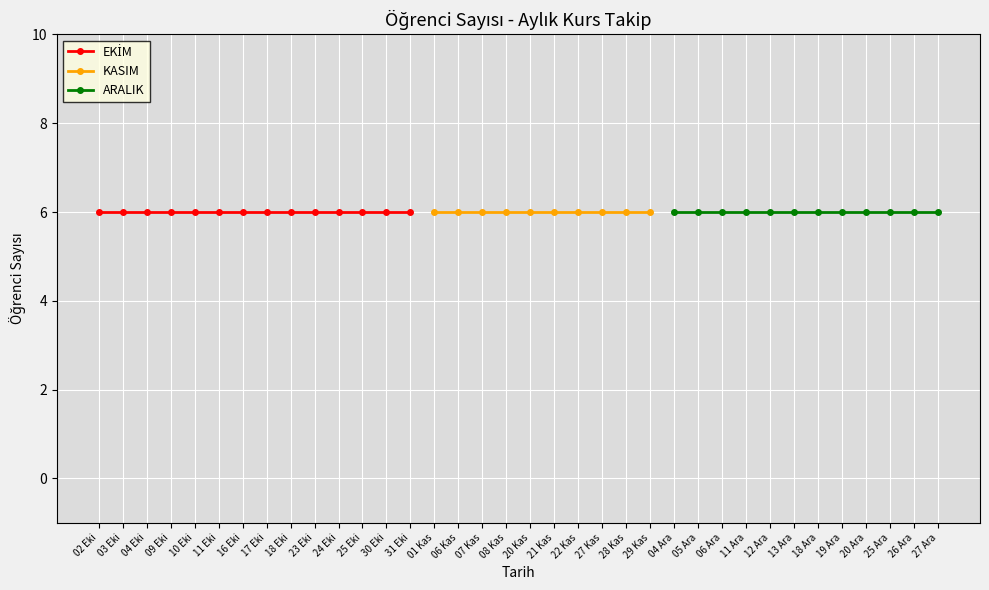

At which category is the sum across all series the highest?

2023-10-02